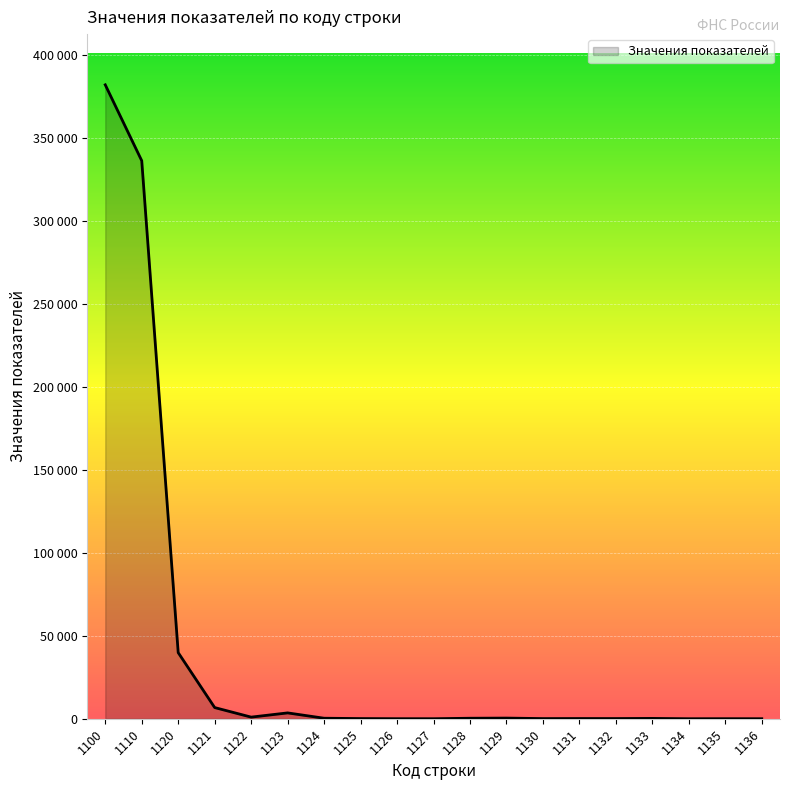

Reading left to right, transcribe all the data shown in this chart.

1100=381862	1110=336126	1120=39810	1121=6725	1122=967	1123=3513	1124=304	1125=101	1126=20	1127=9	1128=292	1129=387	1130=89	1131=118	1132=104	1133=192	1134=1	1135=25	1136=3